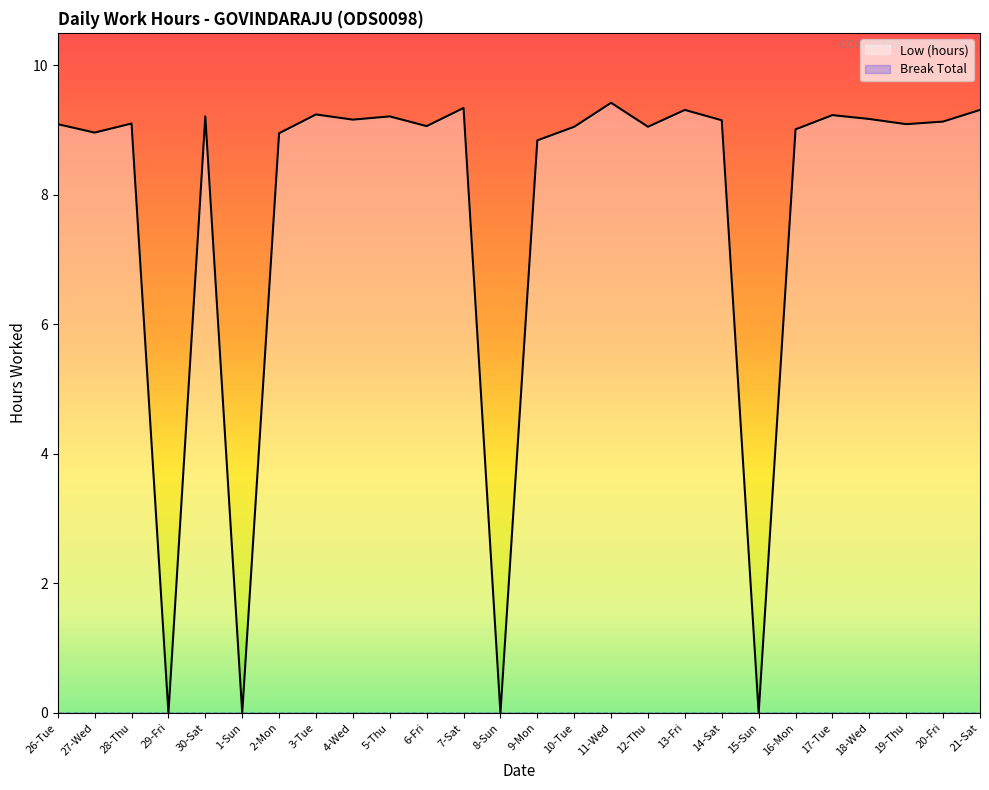

How many lines are shown in the chart?

2